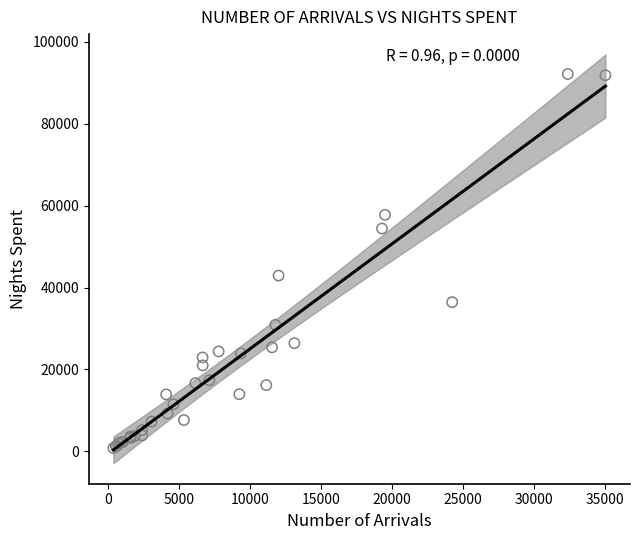

What Y value in the scatter plot is closest to 46471?

42919